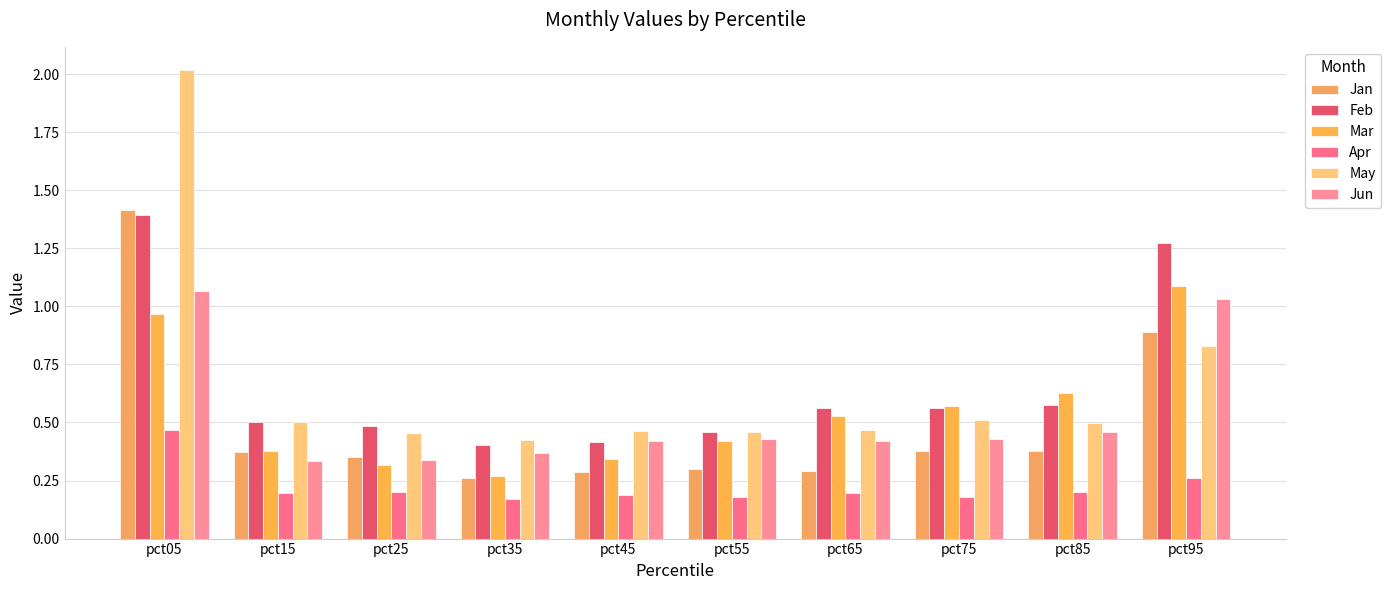

Rank the series by their maximum value, from highest to lowest.

May, Jan, Feb, Mar, Jun, Apr